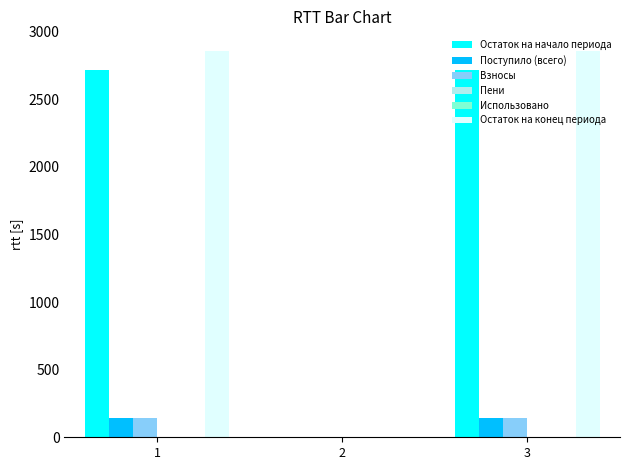

Which series has the widest spread of values?

Остаток на конец периода